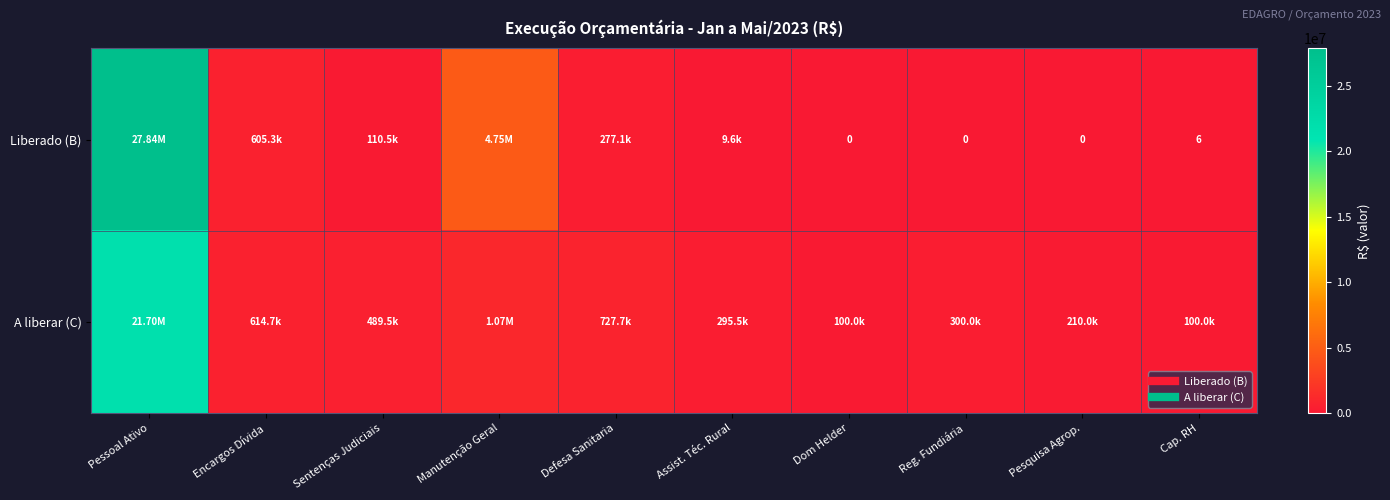

What is the sum of the A liberar (C) values at Encargos Dívida and Defesa Sanitaria?

1342393.4